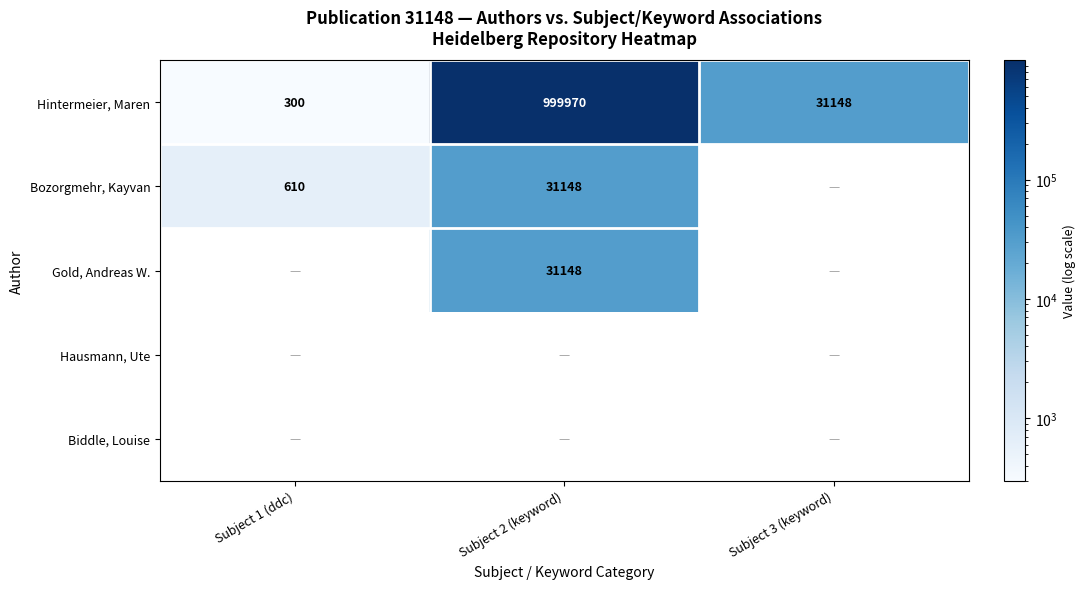

What is the maximum value for Hintermeier, Maren?

999970